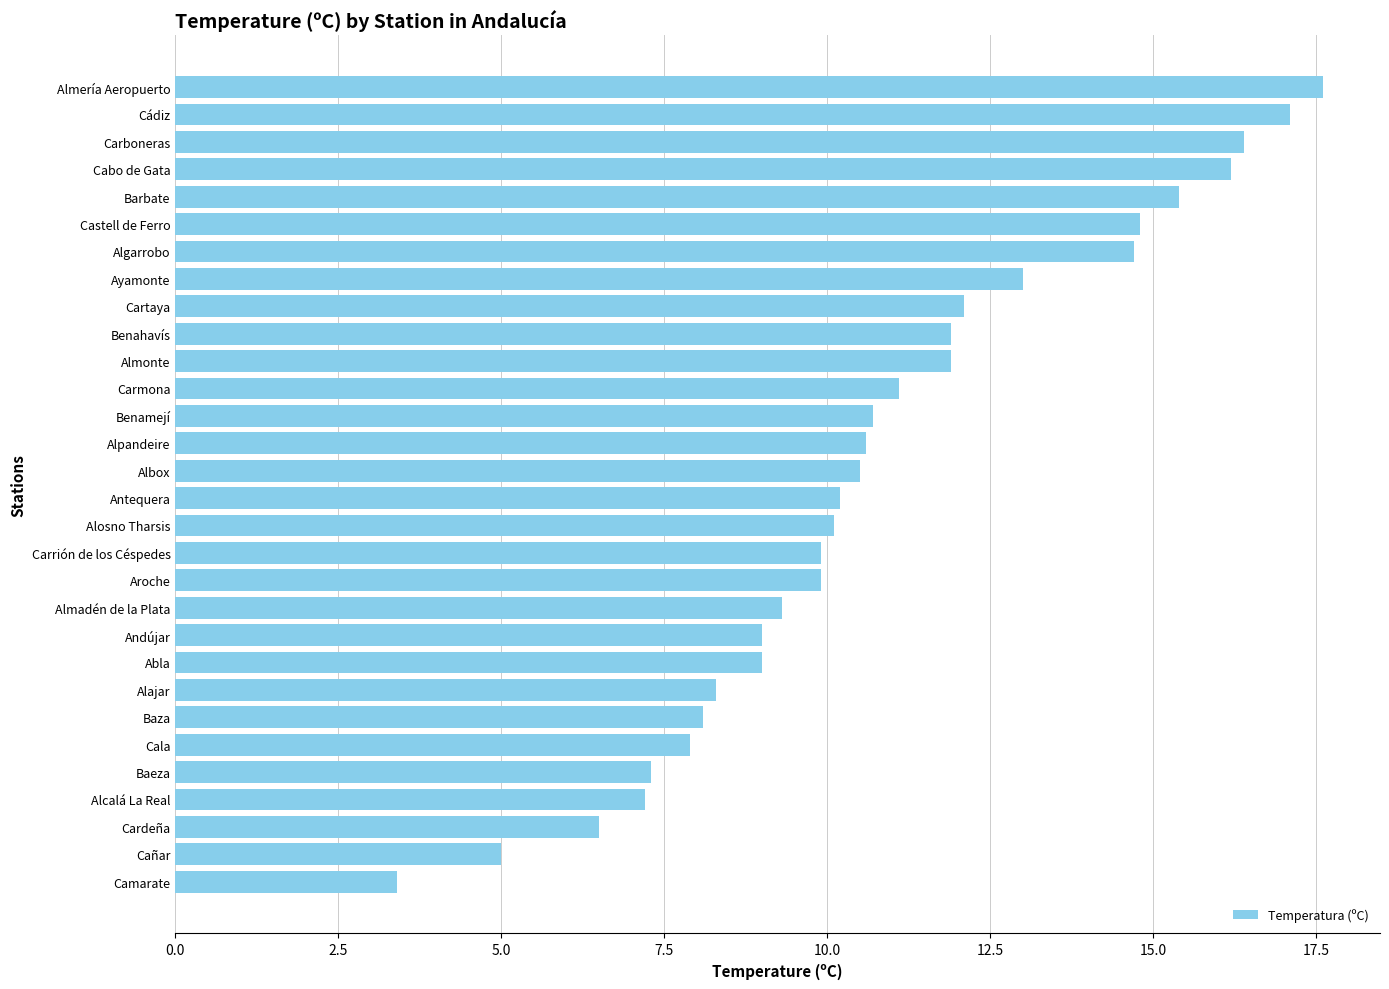

What is the maximum value shown in the chart?

17.6